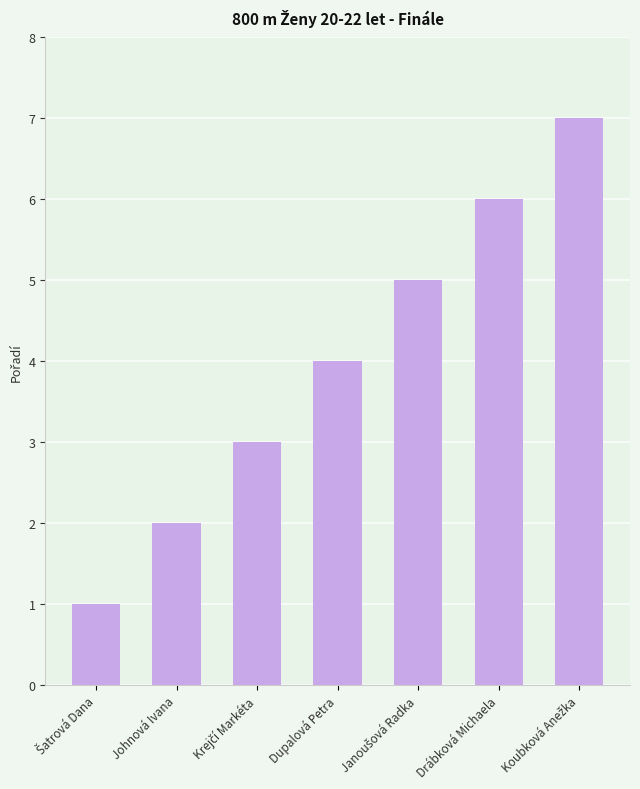

What is the sum of all values?

28